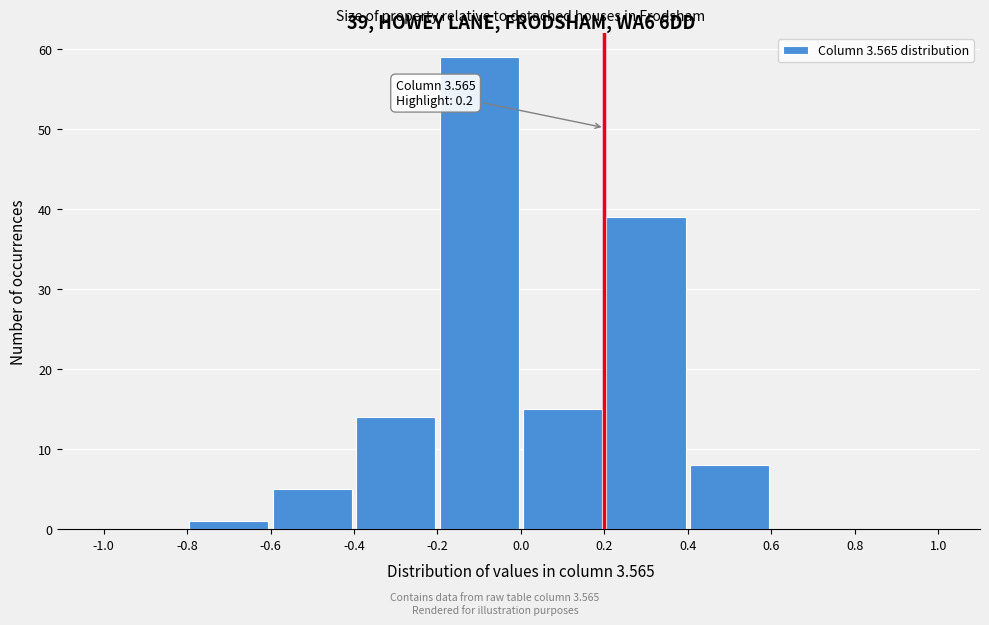

Which range on the x-axis has the tallest bar?

-0.2 to 0.0